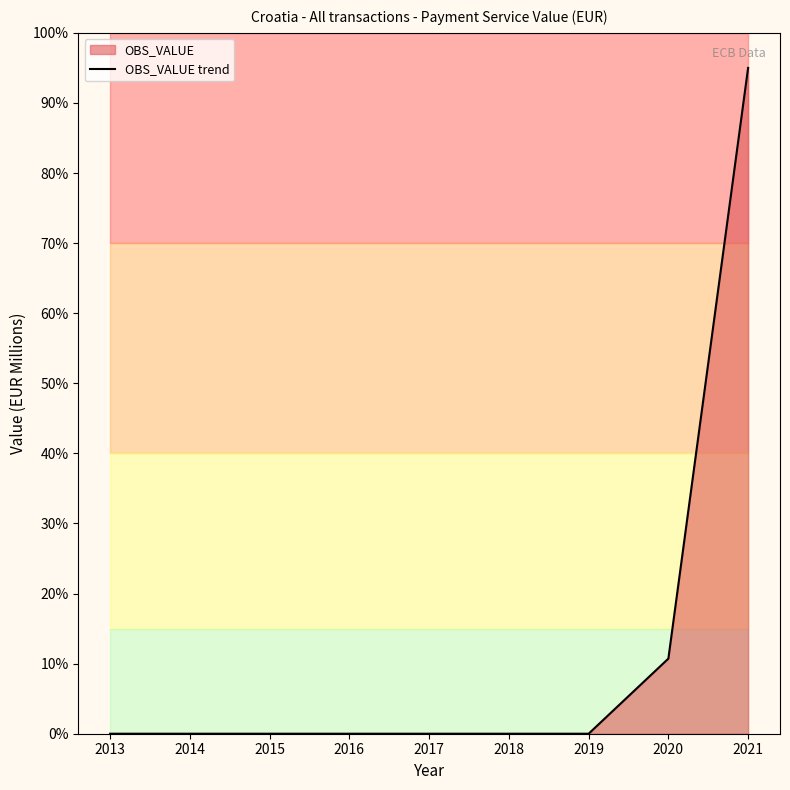

Is it true that the value at 2014 is 47.6?

False